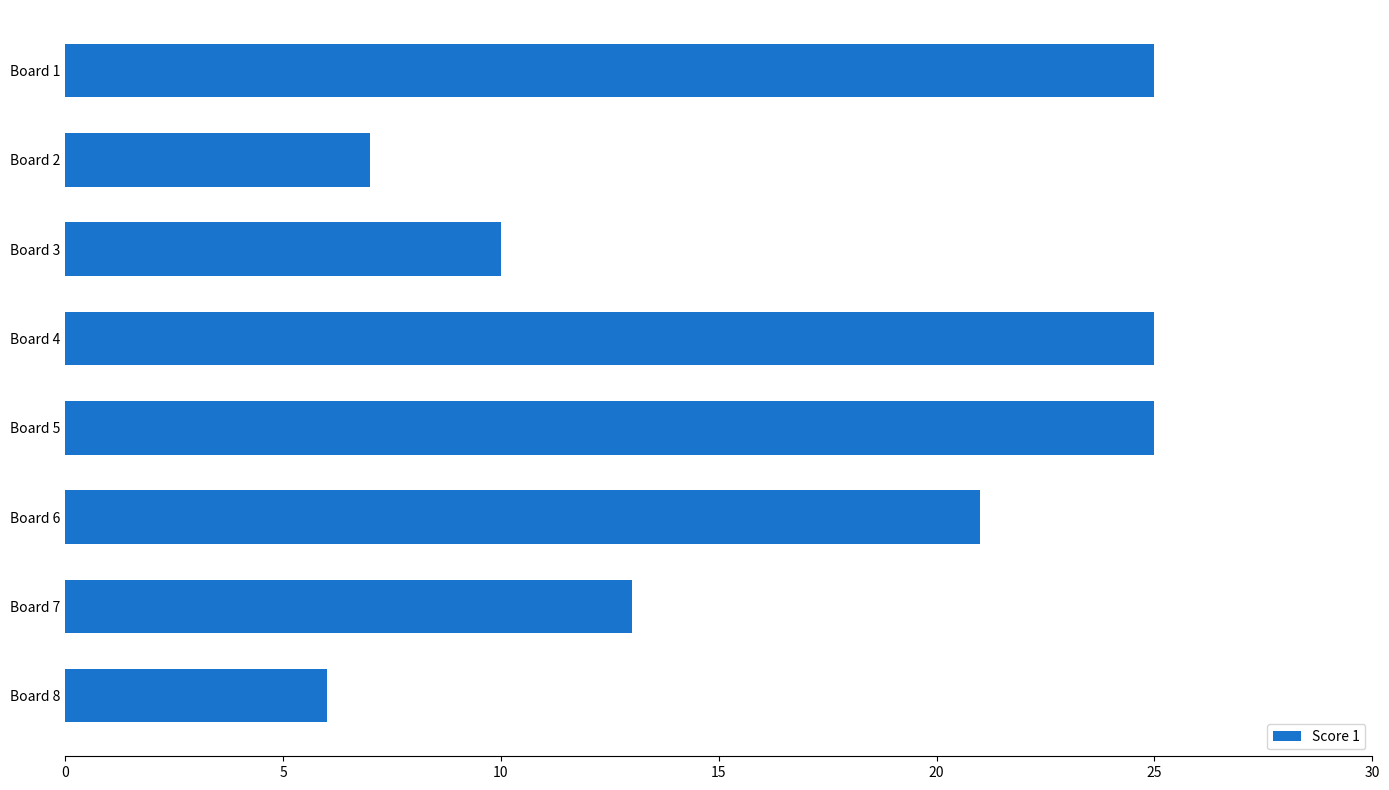

How many values are below 21?

4